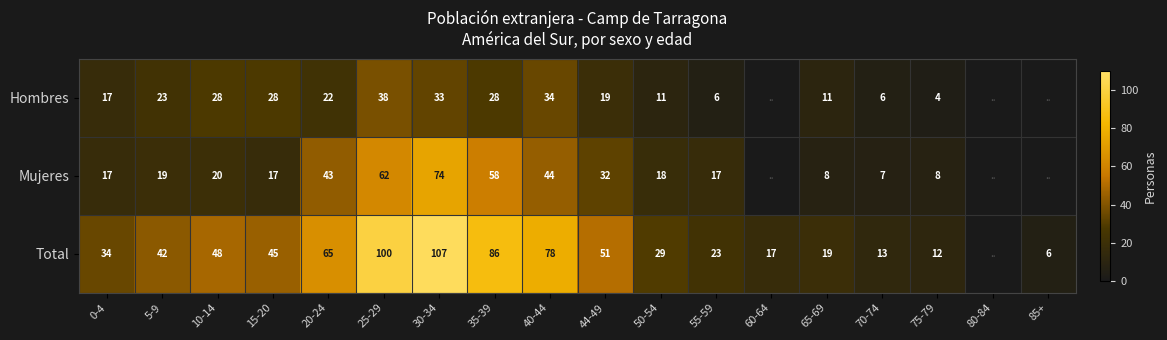

Count the number of categories in the chart.

18